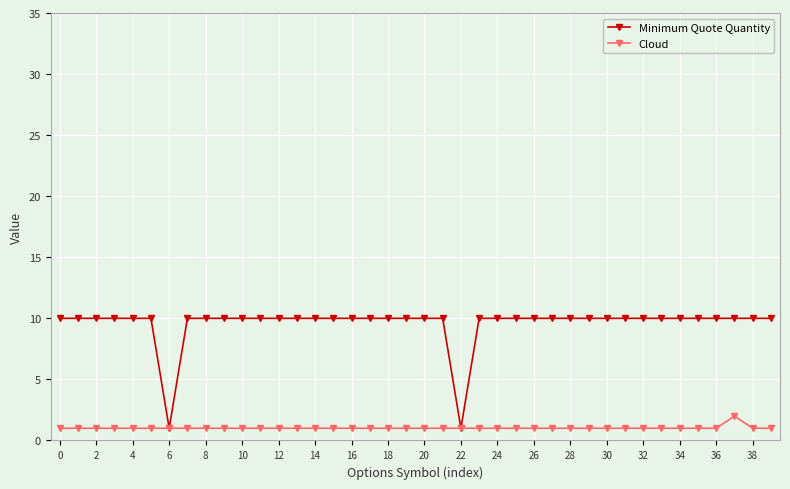

What is the smallest value displayed?

1